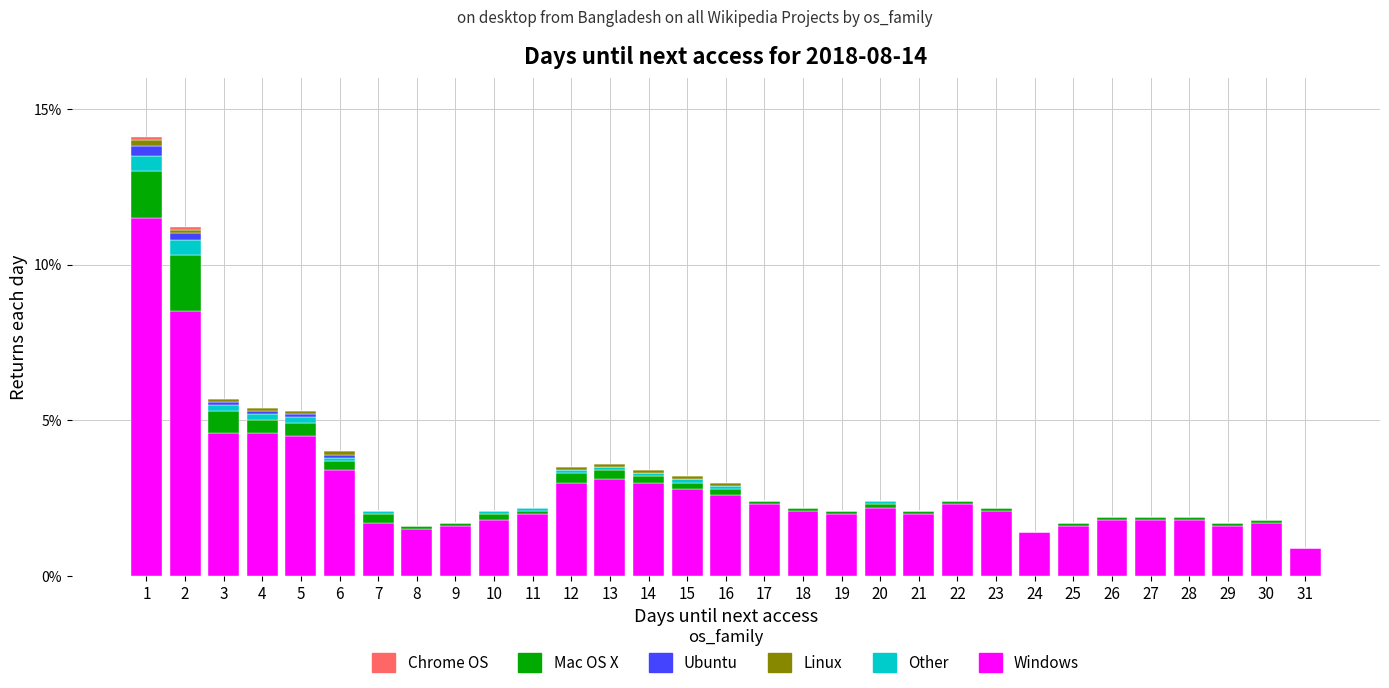

The value of Windows at 7 is 0.4. True or false?

False